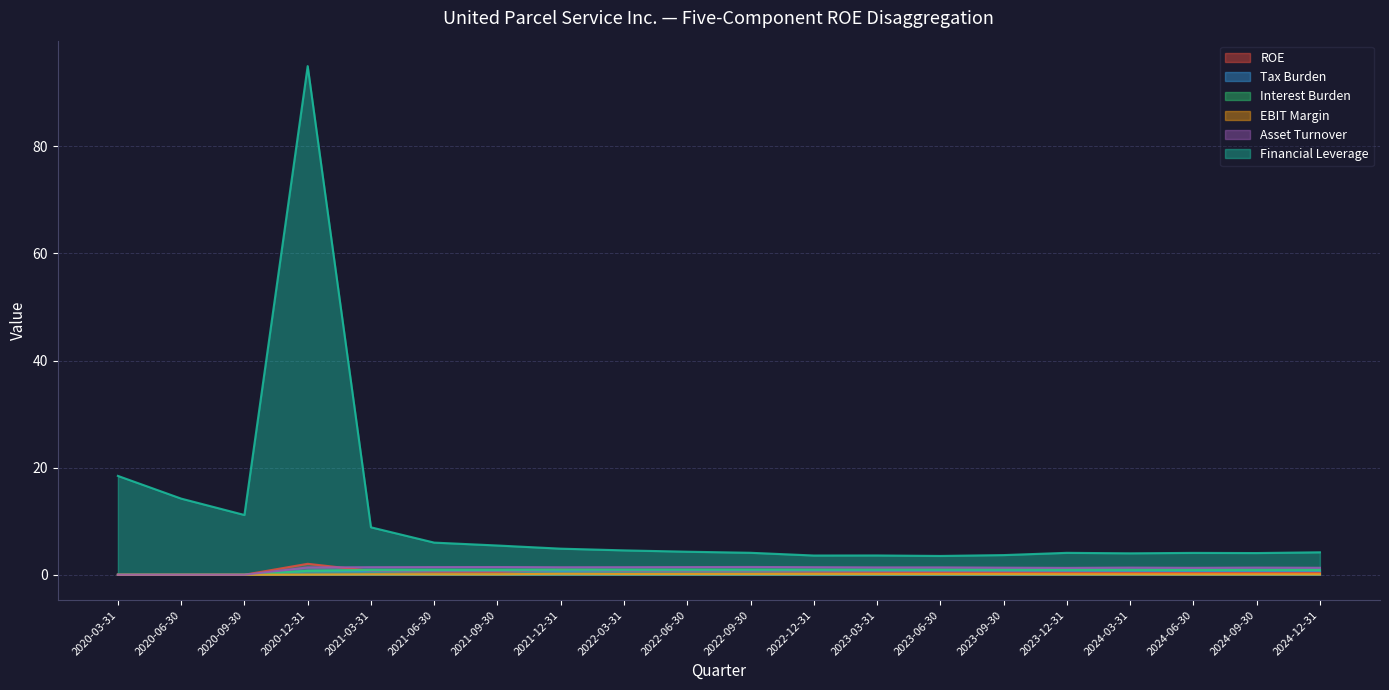

True or false: EBIT Margin has more than 2 points higher than both neighbors.

False